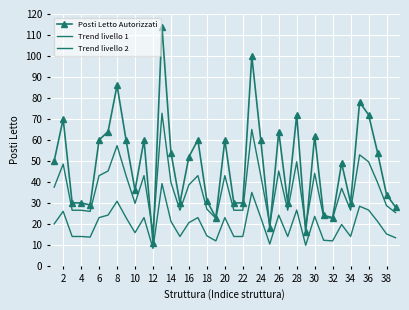

How many interior local valleys does the Trend livello 2 series have?

10